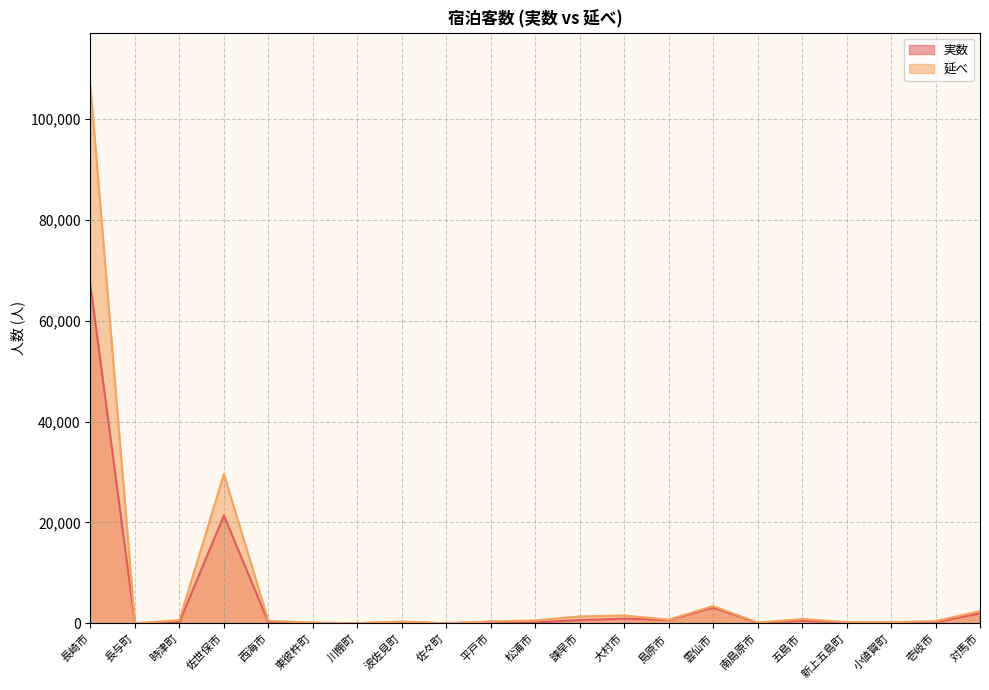

List the labels in order of 延べ value, smallest first.

佐々町, 長与町, 川棚町, 東彼杵町, 南島原市, 小値賀町, 新上五島町, 波佐見町, 平戸市, 壱岐市, 西海市, 松浦市, 時津町, 島原市, 五島市, 諫早市, 大村市, 対馬市, 雲仙市, 佐世保市, 長崎市